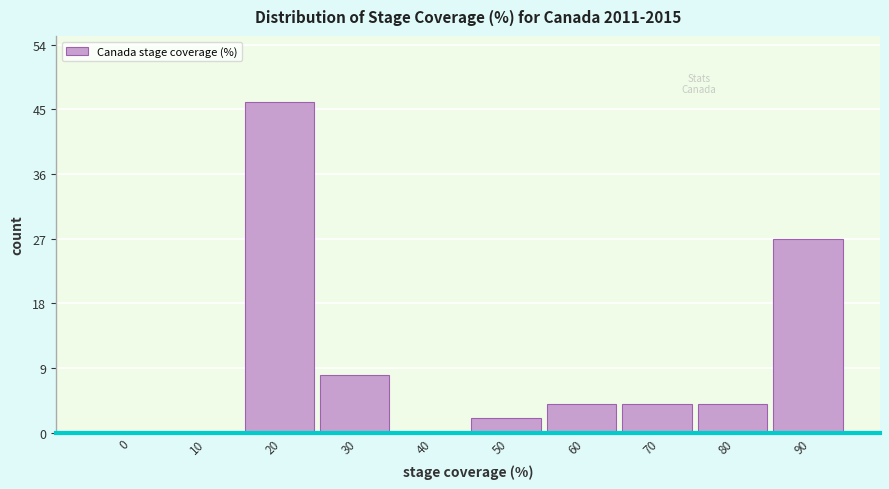

Reading left to right, what are all the values shown in this chart?

0=0	10=0	20=46	30=8	40=0	50=2	60=4	70=4	80=4	90=27